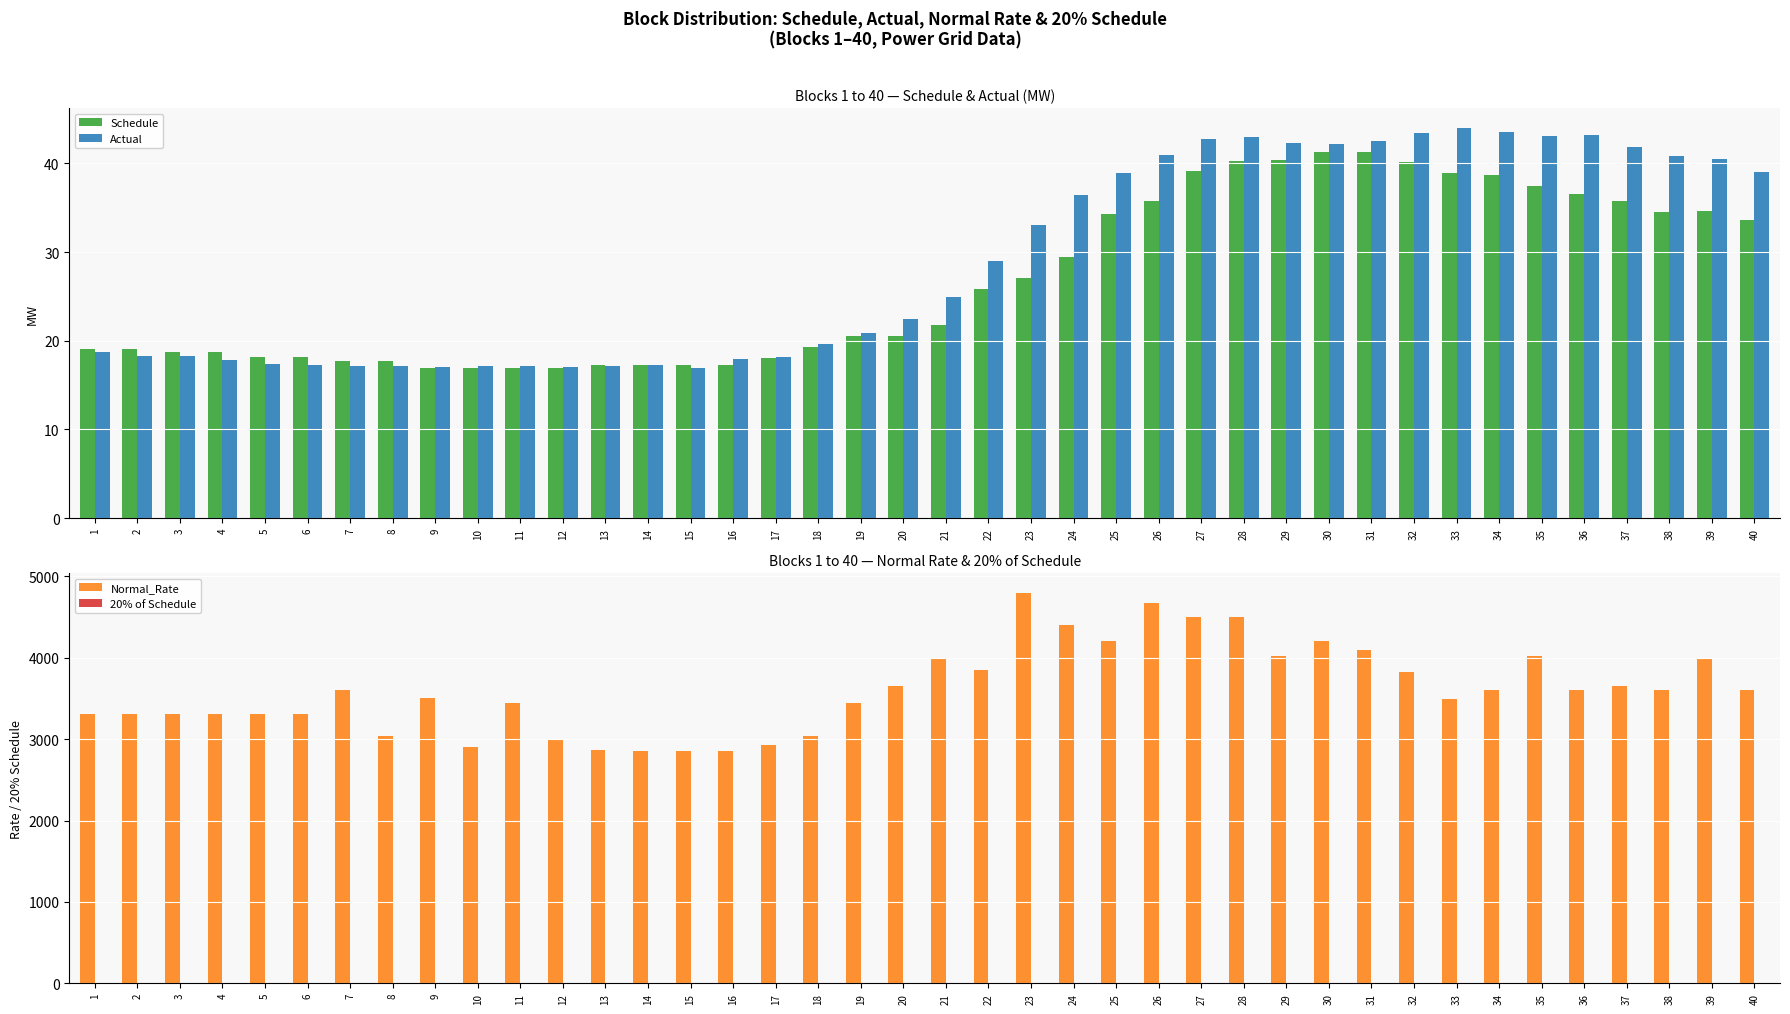

Is it true that Schedule equals 41.3 at 30?

True